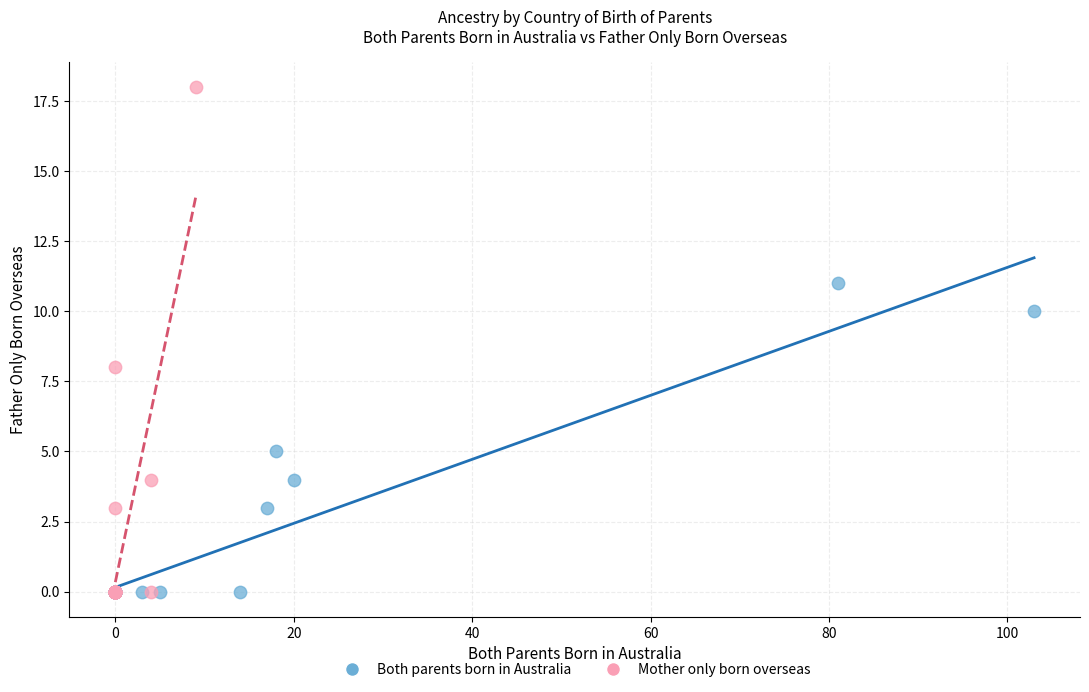

Which series has the largest Y range (max minus min)?

Mother only born overseas